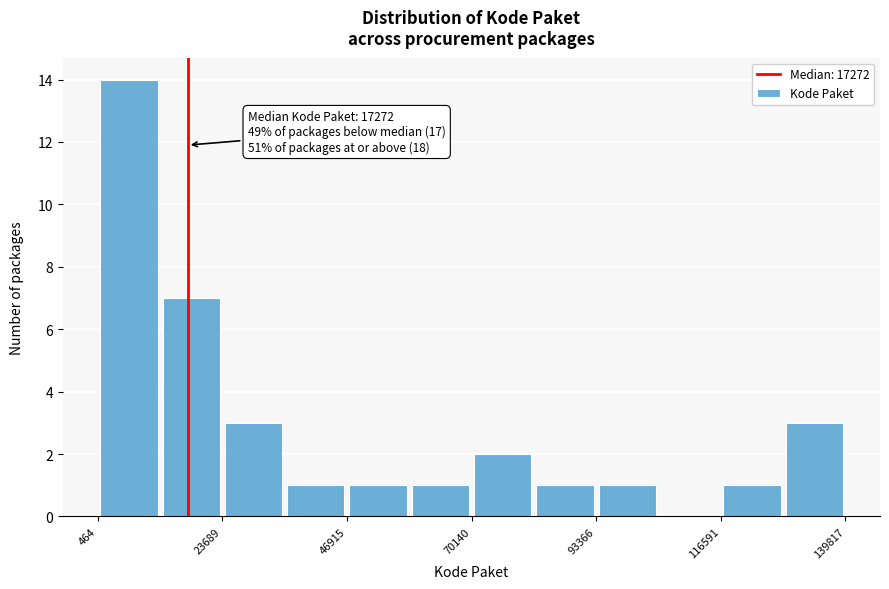

Read against the x-axis, roughly where is the centre of the tallest bar?

5000